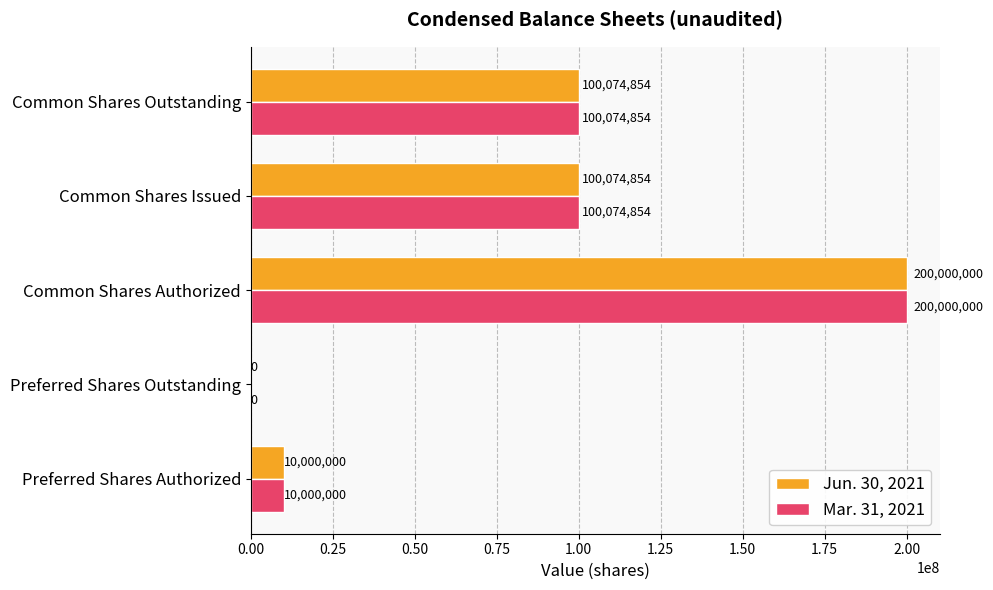

Is the value of Mar. 31, 2021 at Preferred Shares Authorized greater than the value of Jun. 30, 2021 at Common Shares Issued?

No